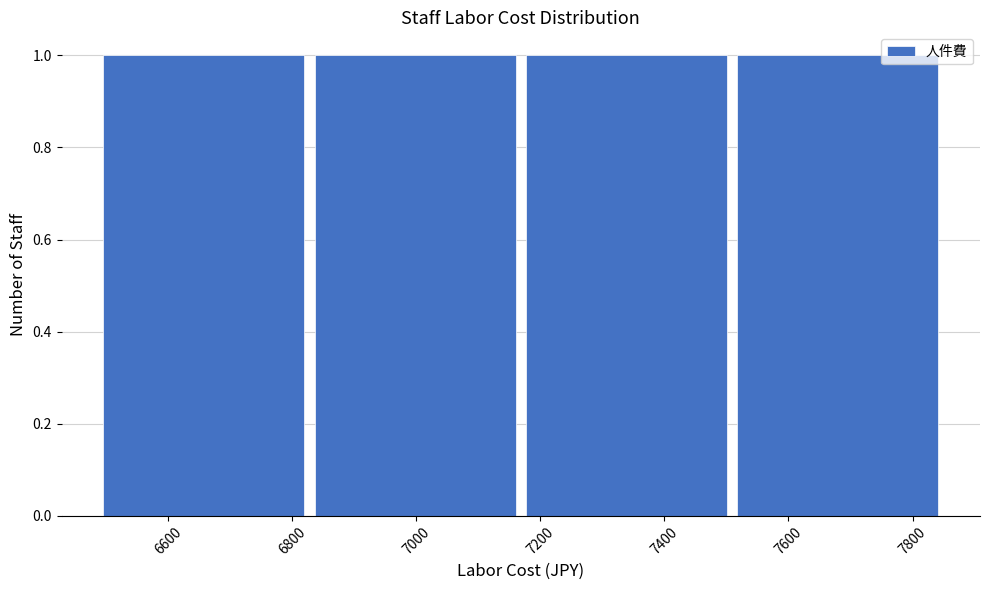

Reading left to right, list every bar in this chart as the range it spans on the x-axis followed by its height. Neither the bar edges nor the heights are printed on the chart, so give them approximately, as read against the axes.

6480 to 6820: 1
6820 to 7160: 1
7160 to 7500: 1
7500 to 7860: 1